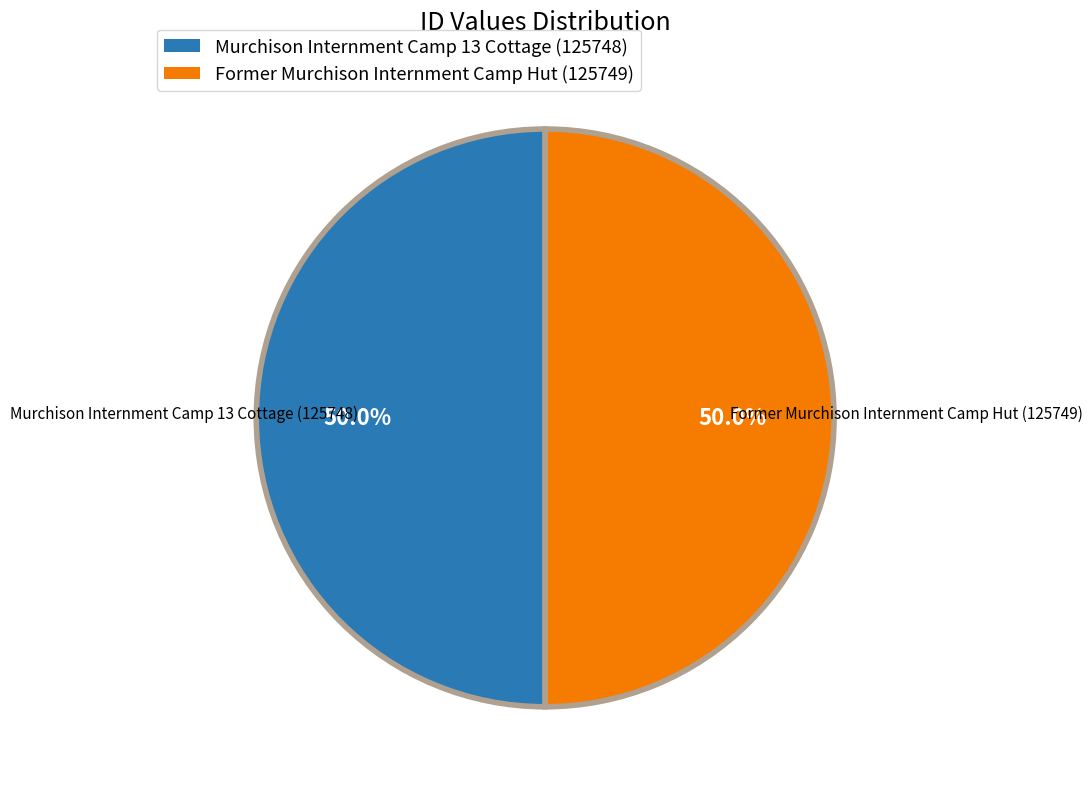

Is the sum of Former Murchison Internment Camp Hut and Murchison Internment Camp 13 Cottage greater than half?

Yes